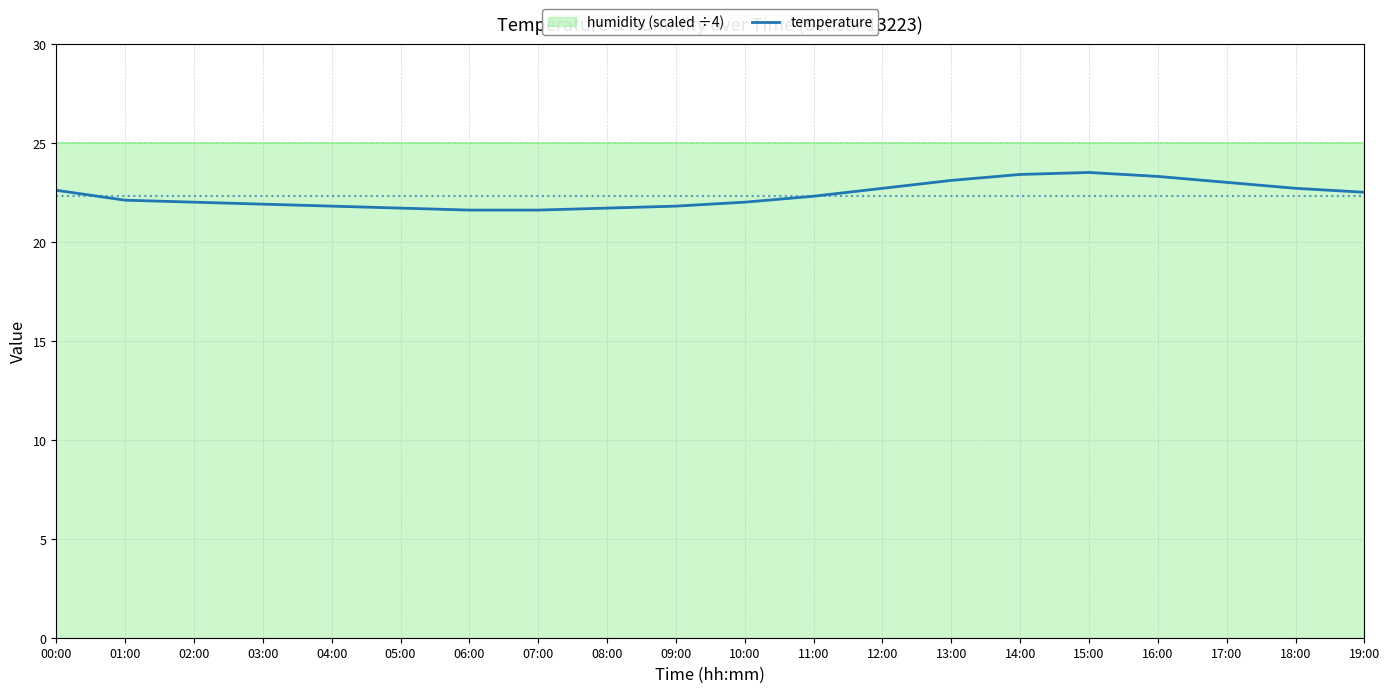

Approximately how many times larger is the value at 14:00 compared to 15:00?

1.0